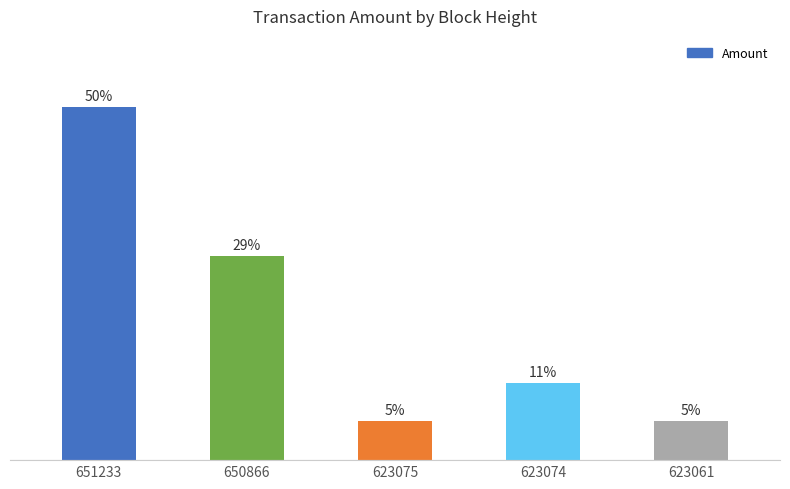

True or false: the data shows 0.4 at 650866.

False